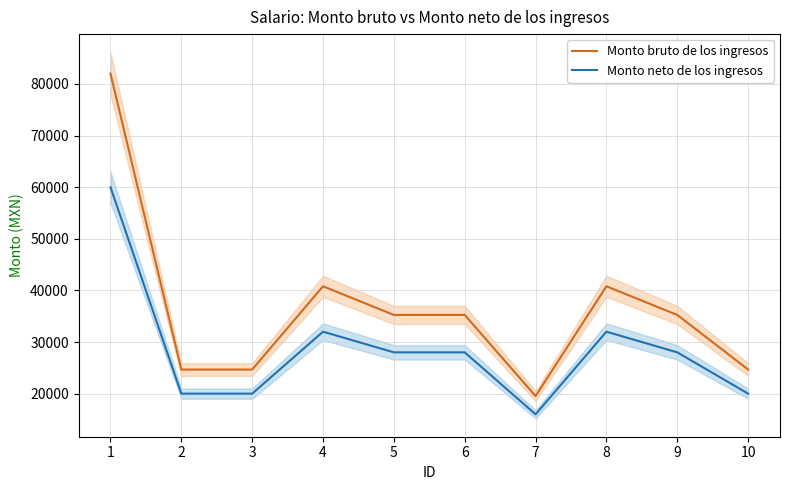

True or false: Monto neto de los ingresos and Monto bruto de los ingresos intersect in this chart.

False